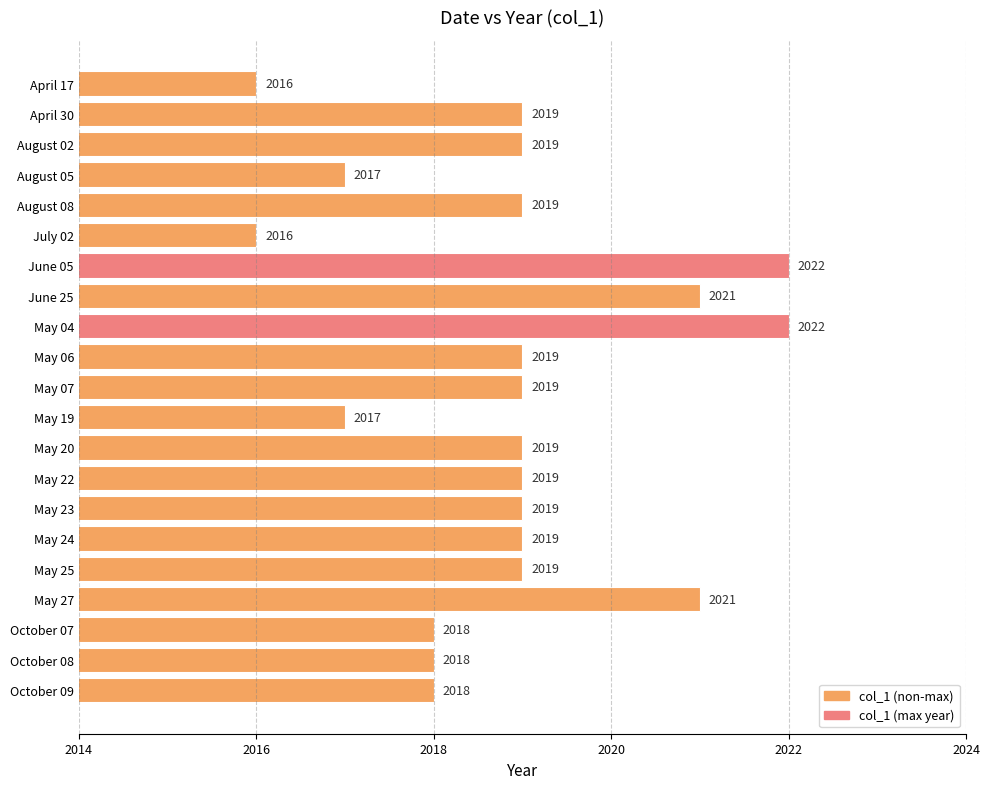

What is the smallest value displayed?

2016